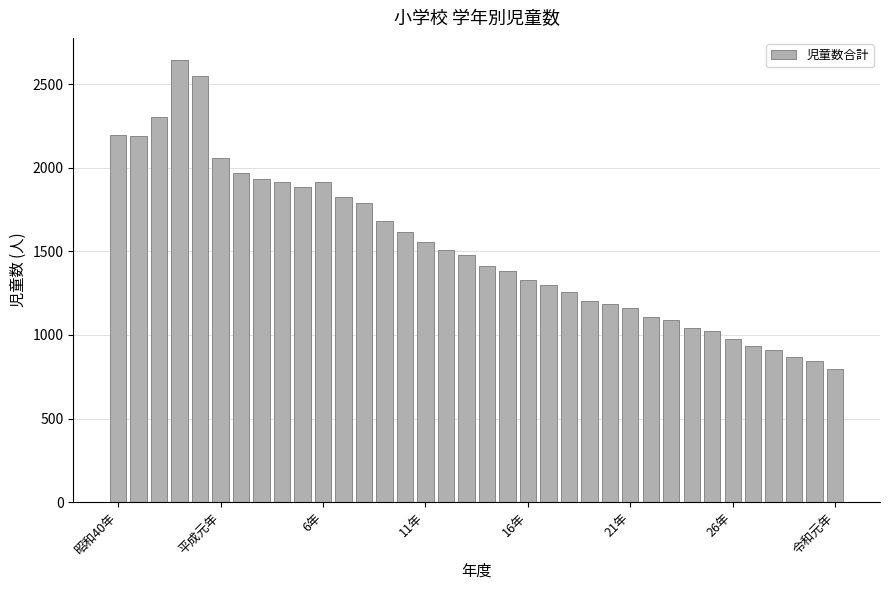

What is the value of the 12th bar from the left?

1826